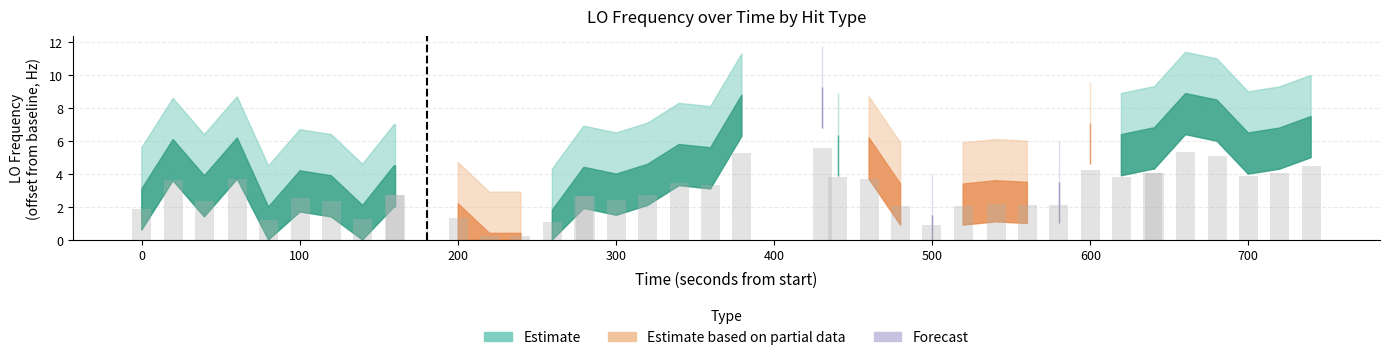

What is the sum of all values?

113.4